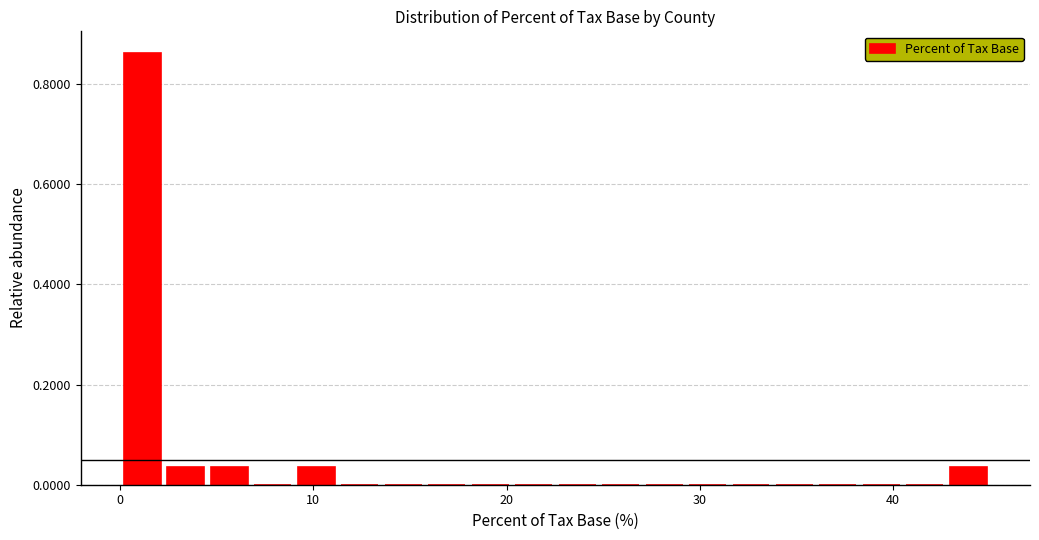

Read against the x-axis, roughly where is the centre of the tallest bar?

1